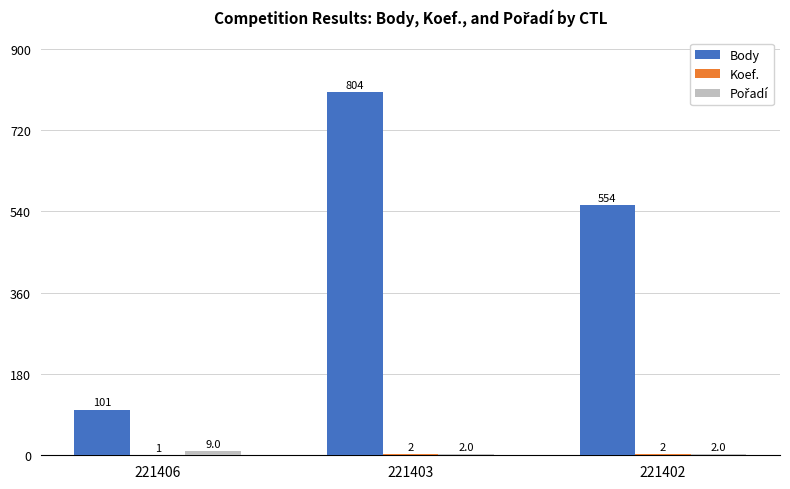

Which series has the largest total across all categories?

Body